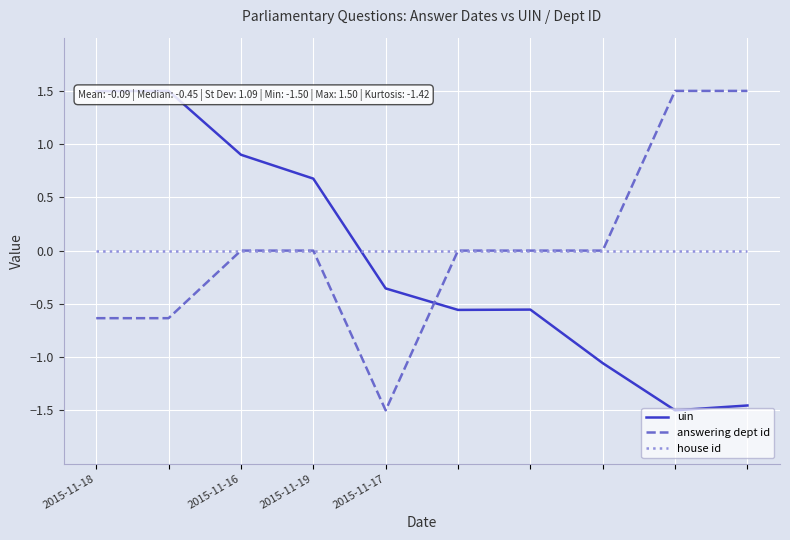

At which label does answering dept id reach its minimum?

2015-11-17